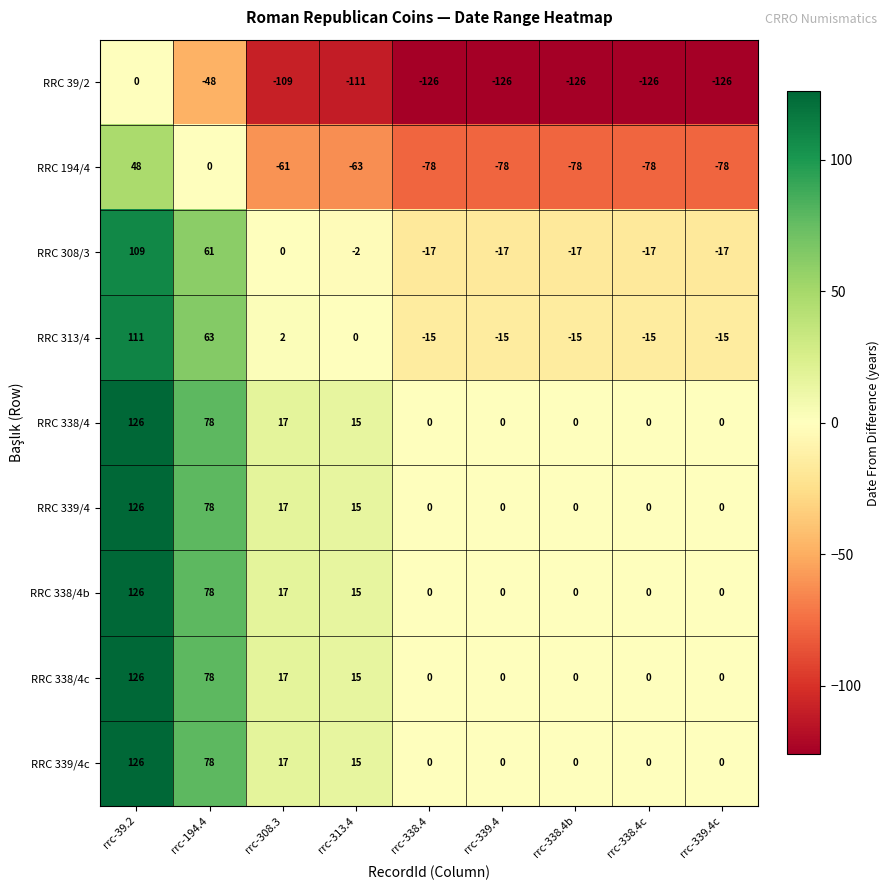

What is the sum of all RRC 39/2 values?

-898